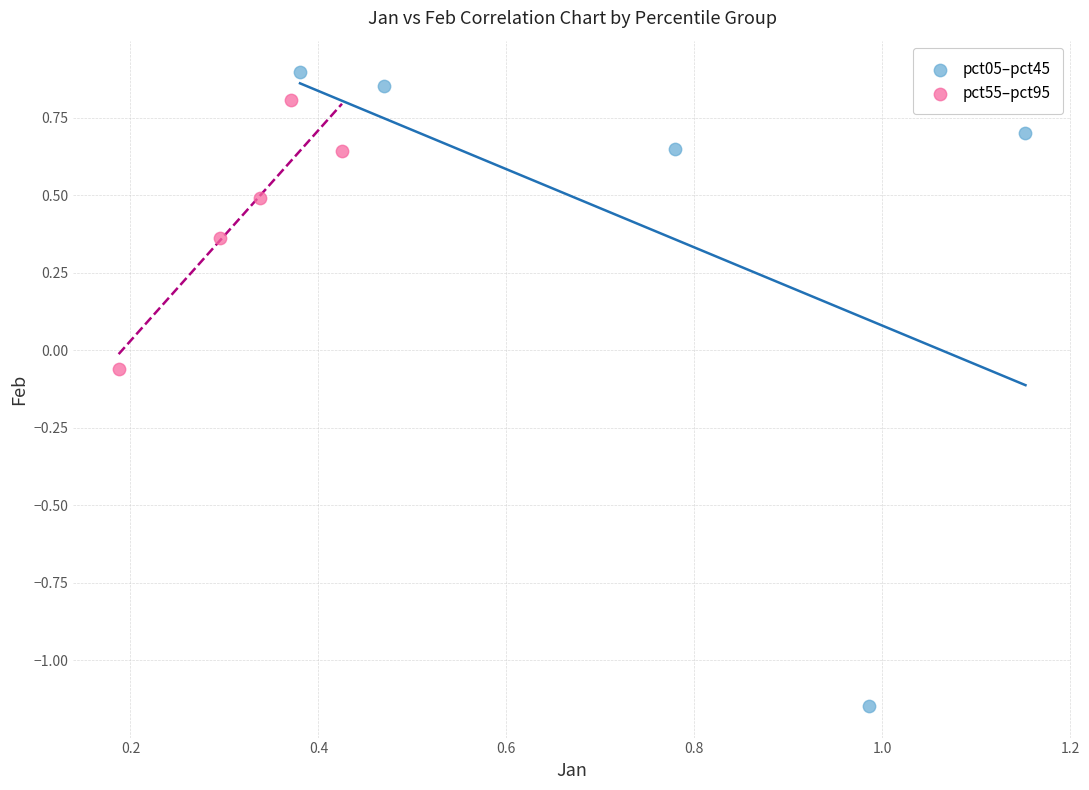

Which series reaches the minimum Y coordinate?

pct05–pct45